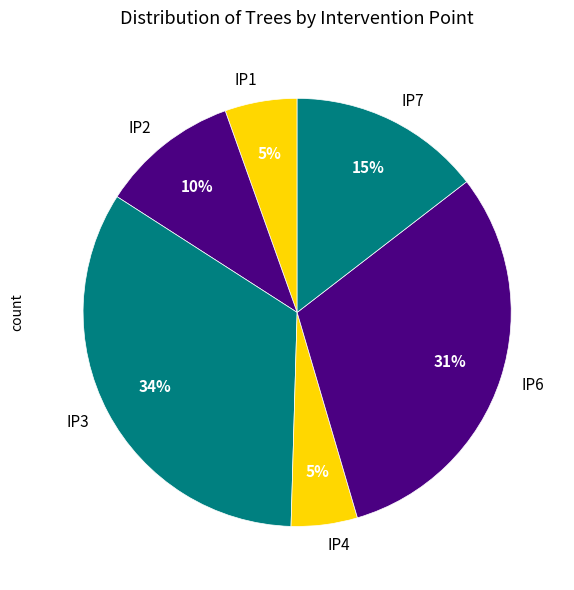

Is it true that IP3 is 34% of the pie?

True